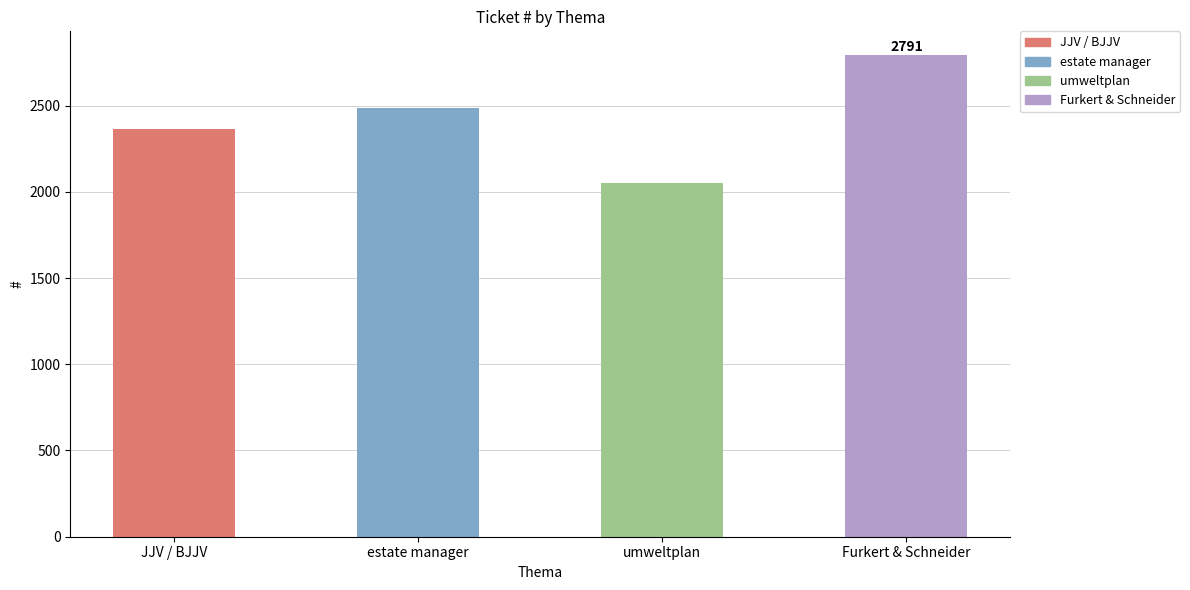

What is the difference between the maximum and second lowest values?

429